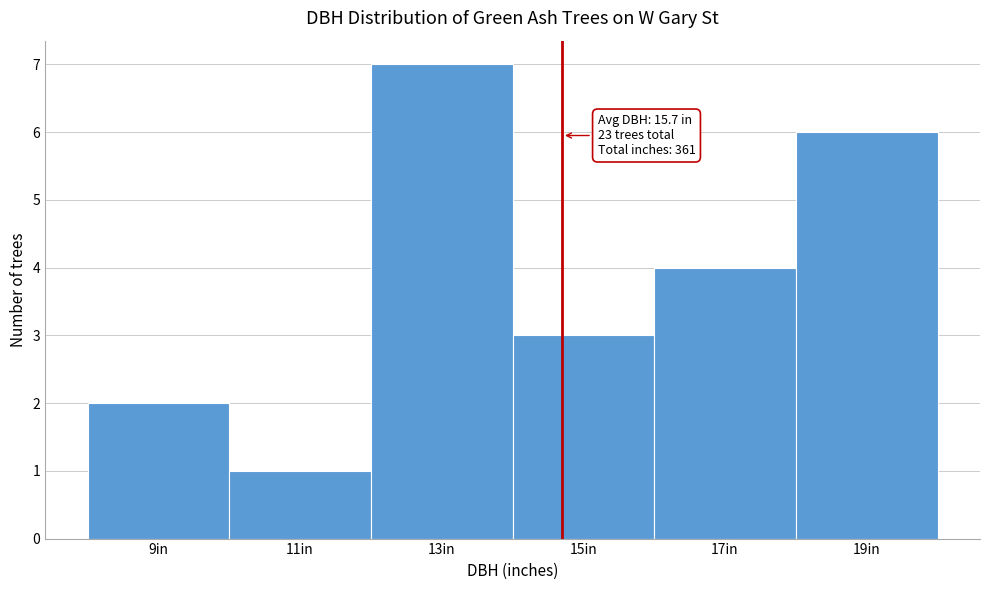

Reading left to right, transcribe all the data shown in this chart.

2	1	7	3	4	6